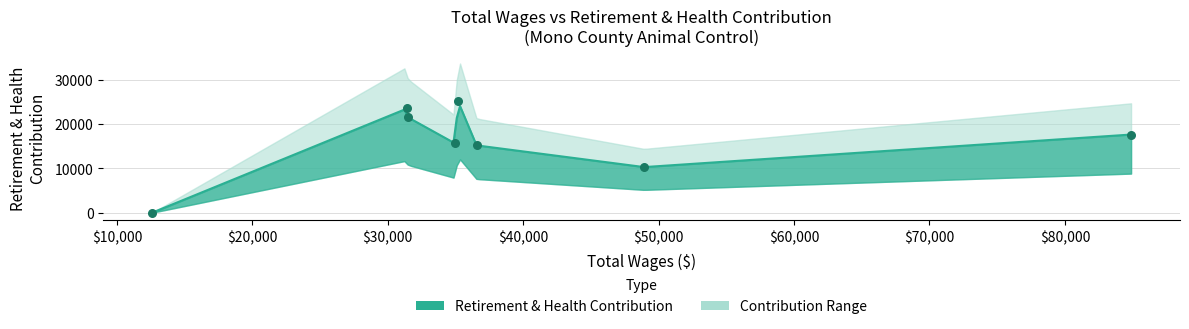

Which has a higher value, 48930 or 84886?

84886